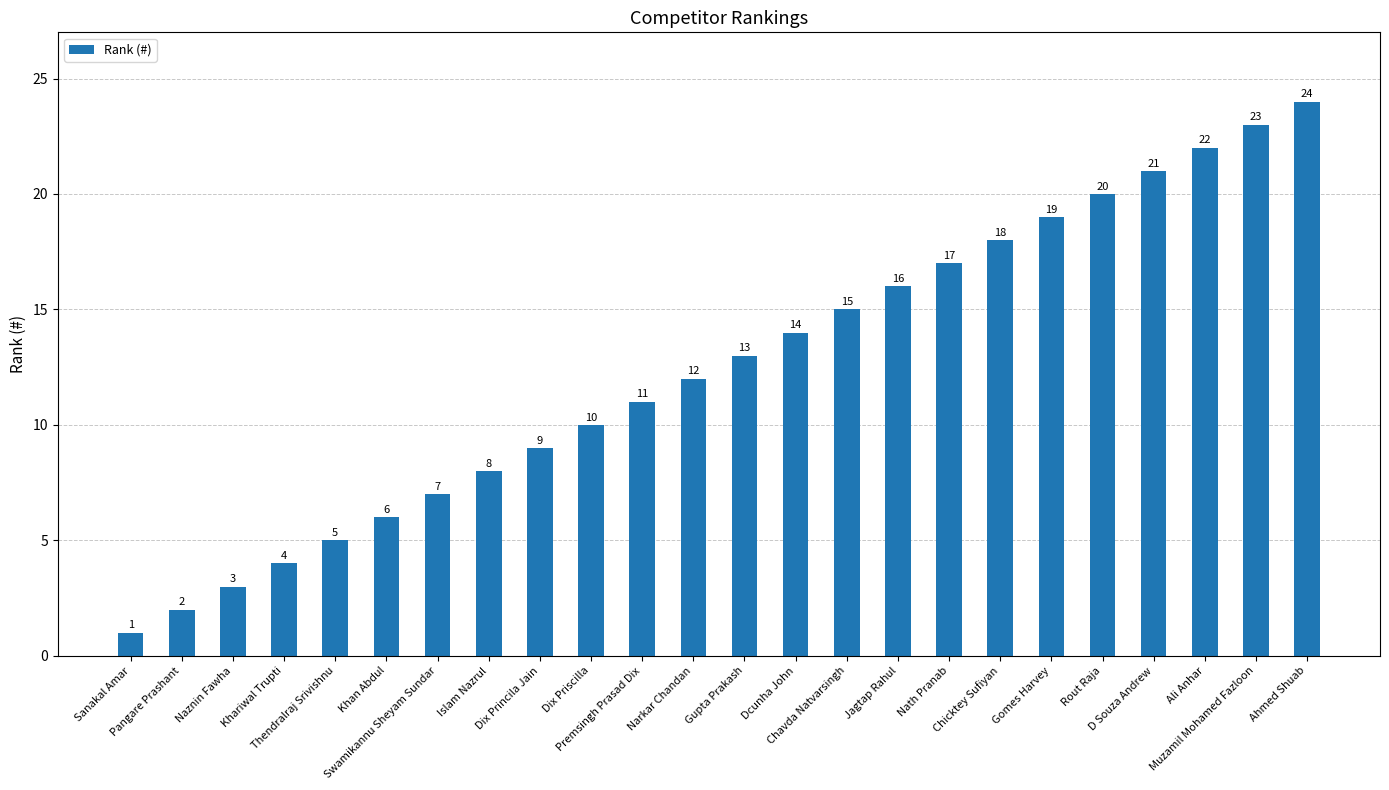

How many bars are there in total?

24